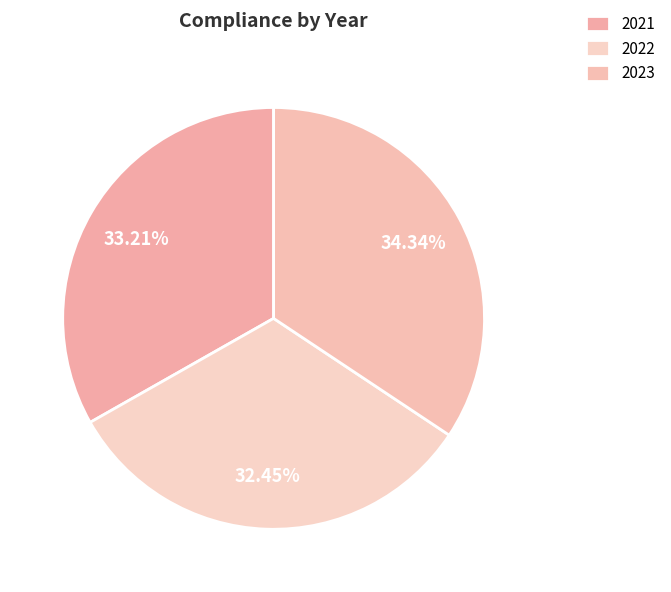

How many slices are in this pie chart?

3